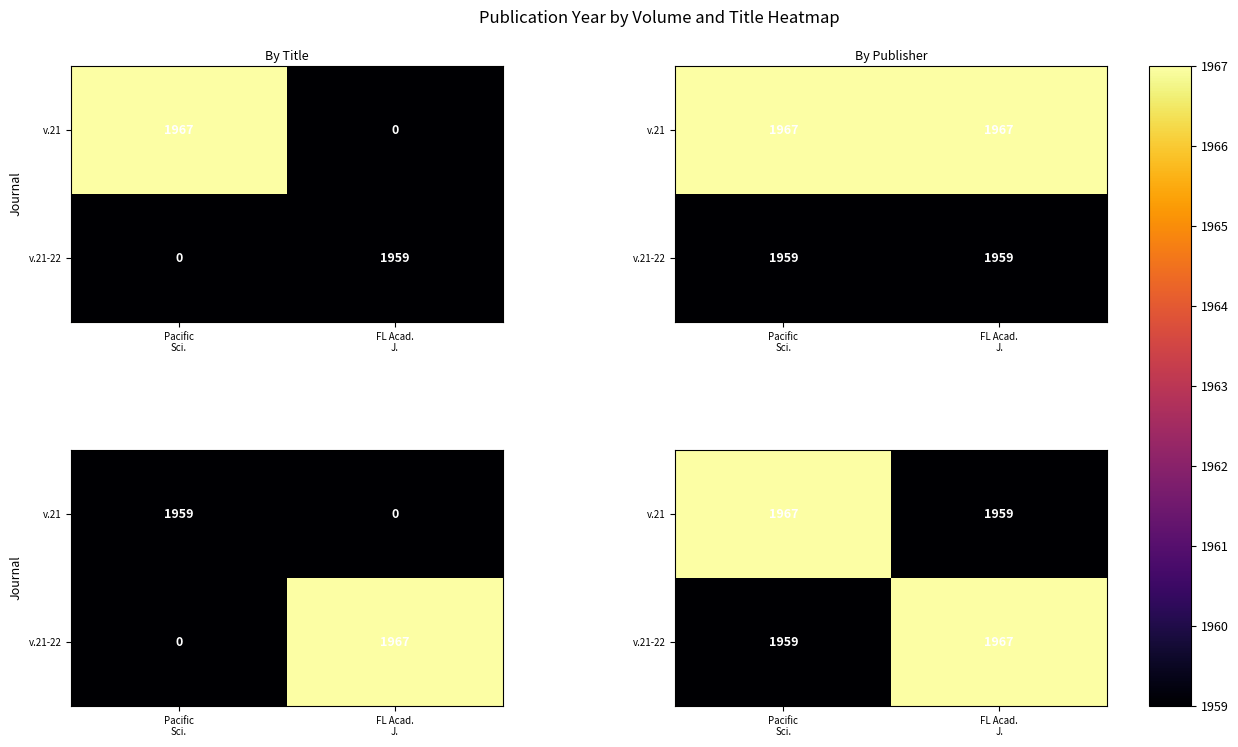

The value of v.21-22 at FL Acad. J. is 1967. True or false?

True